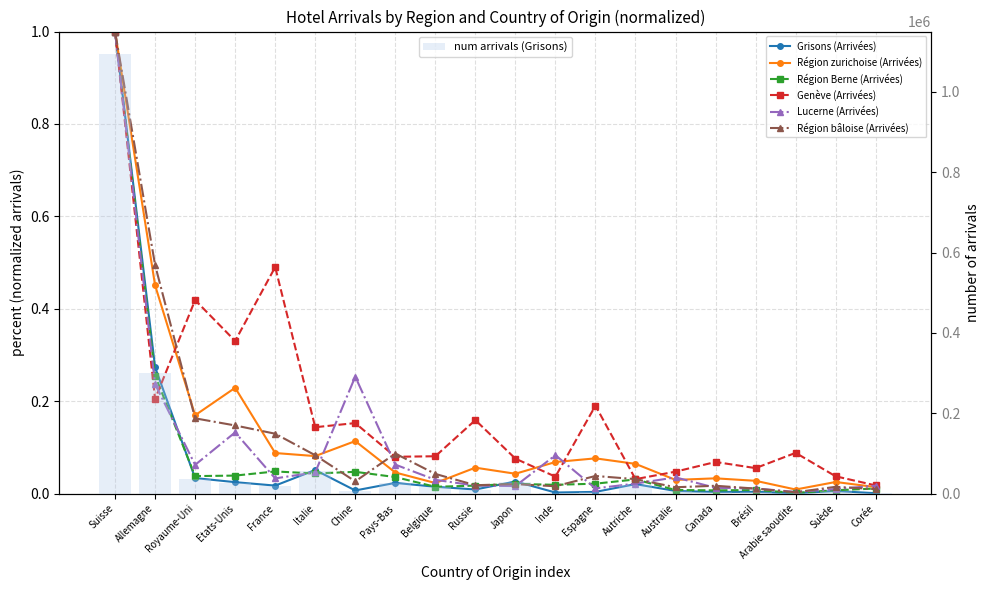

What are all the series names shown in the legend?

Grisons (Arrivées), Région zurichoise (Arrivées), Région Berne (Arrivées), Genève (Arrivées), Lucerne (Arrivées), Région bâloise (Arrivées)